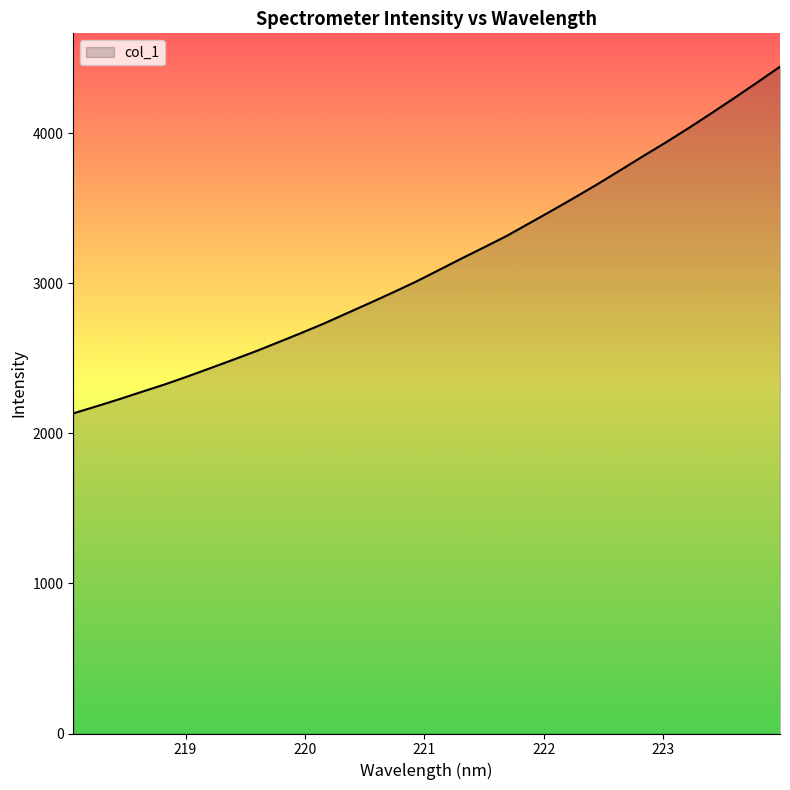

What is the difference between the maximum and minimum values?

2309.9